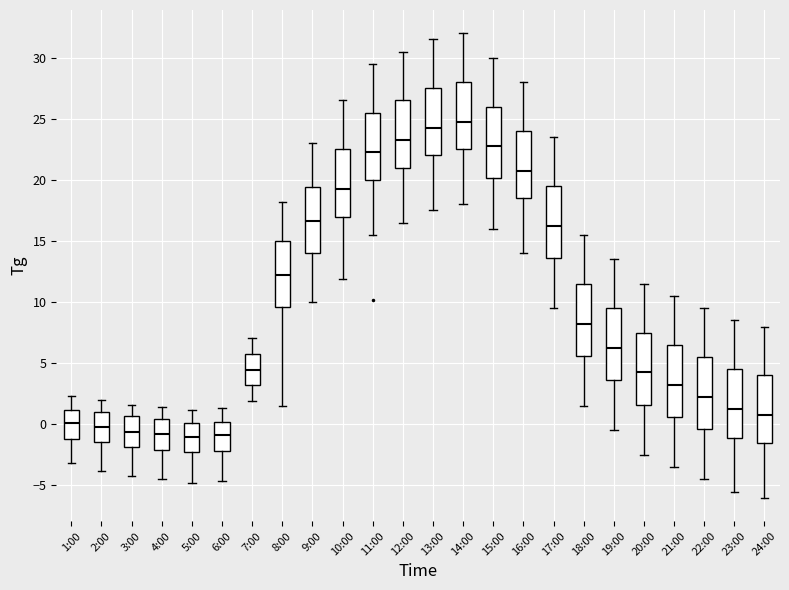

Which box has the highest median line?

14:00